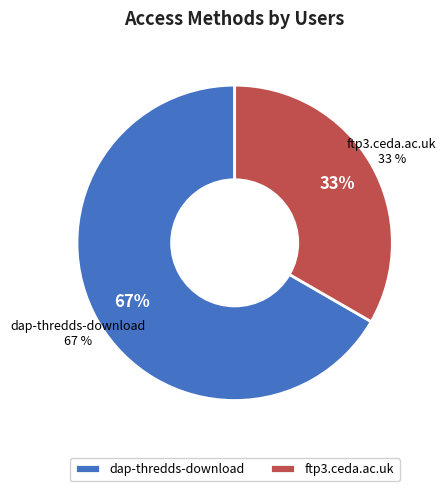

Count the number of slices in the pie.

2